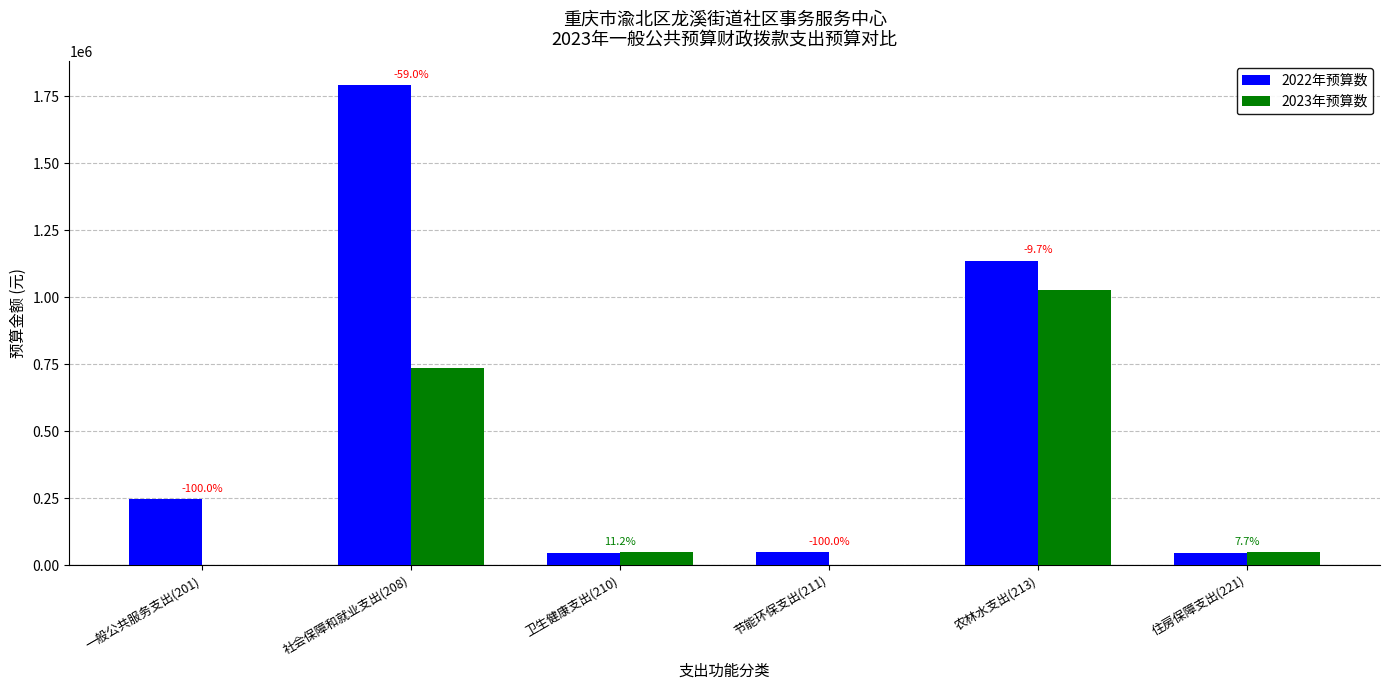

What is the sum of the 2023年预算数 values at 社会保障和就业支出(208) and 节能环保支出(211)?

734319.7